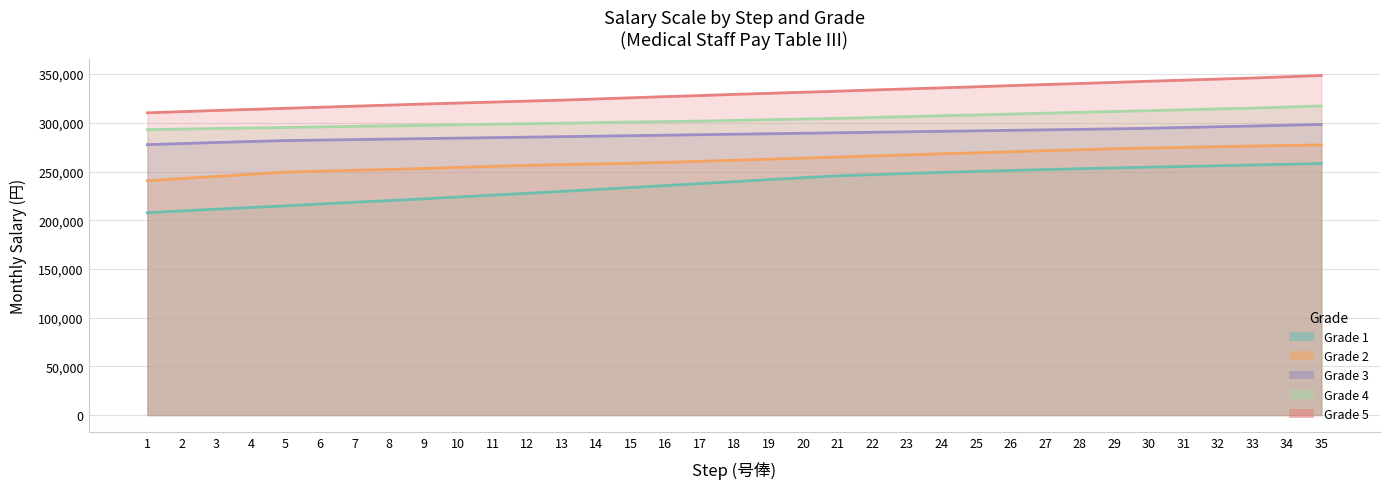

Which category has the highest value in the Grade 3 series?

35